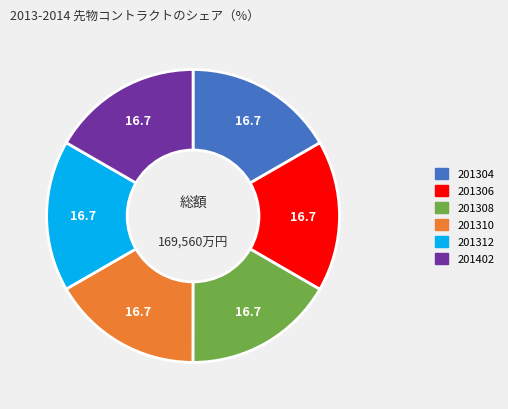

Do 201304 and 201308 together represent more than half of the pie?

No